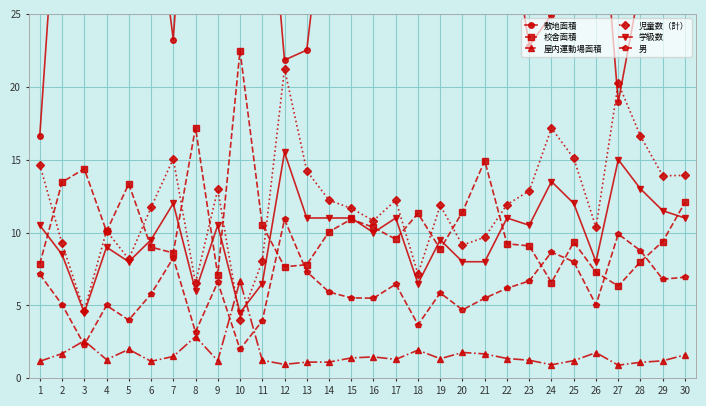

What value does the 屋内運動場面積 series have at 14?

1.1